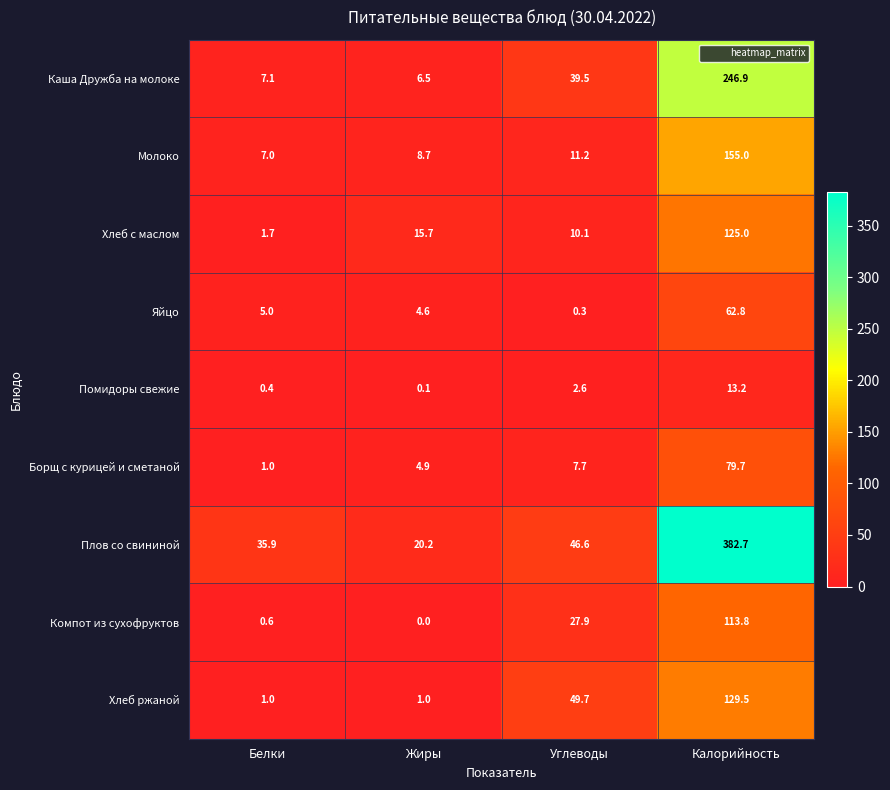

At how many categories does at least one series exceed 99?

1